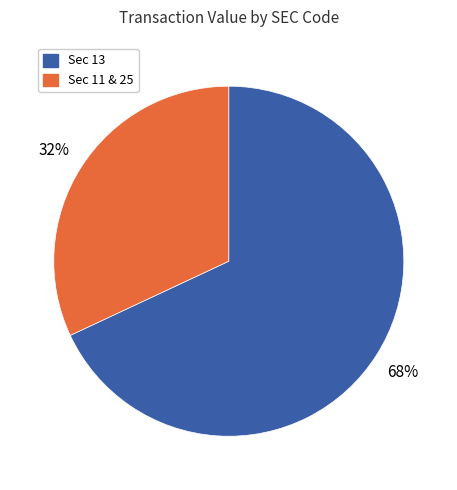

Does any single category account for the majority?

Yes